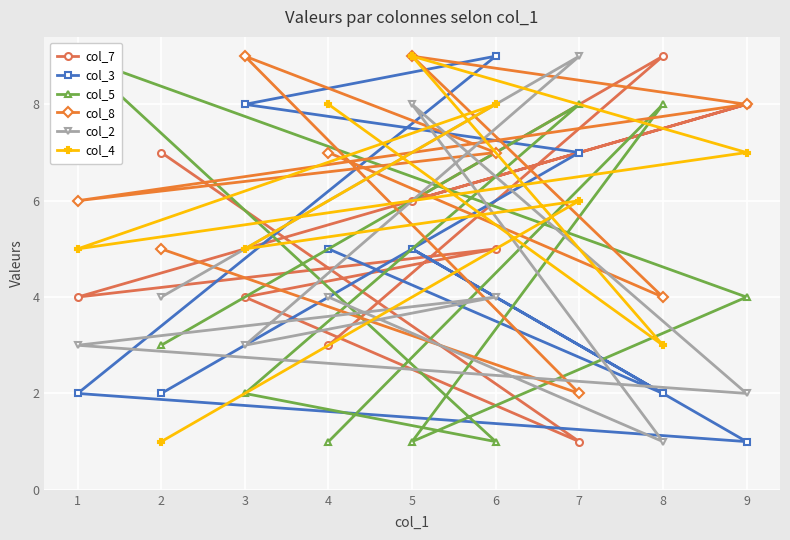

How many interior local peaks does the col_8 series have?

2